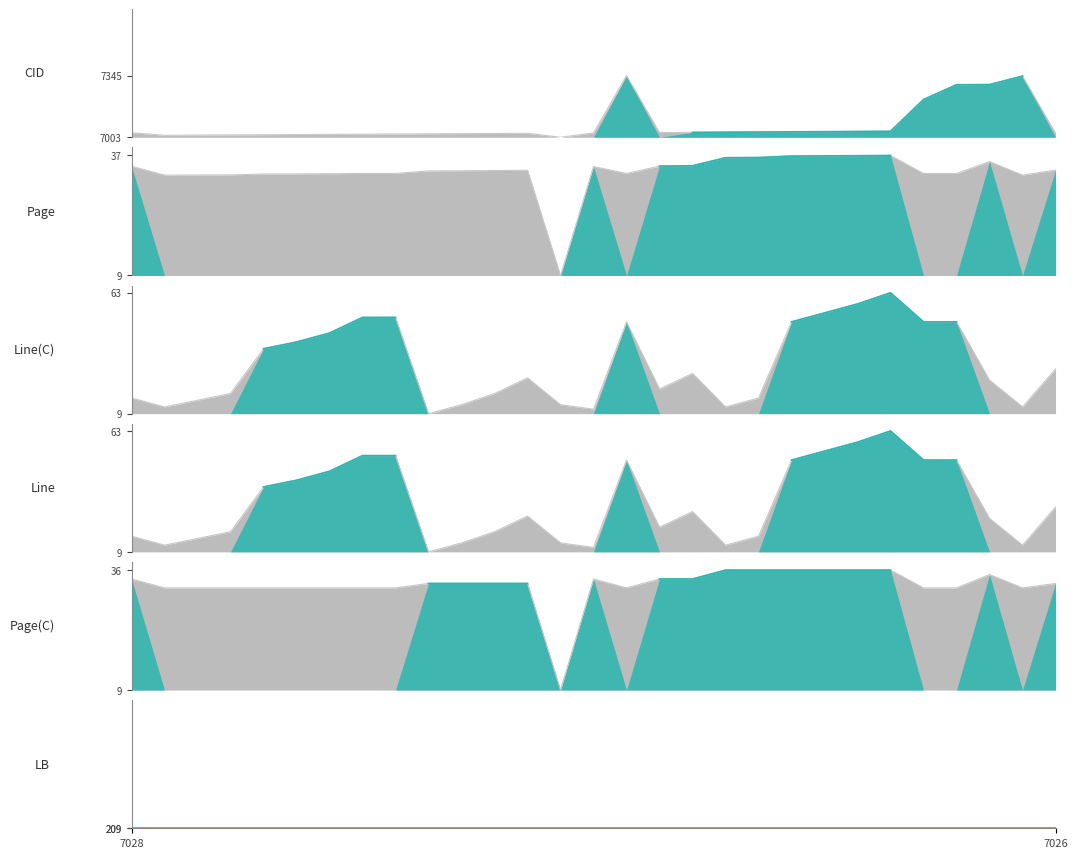

True or false: Line(C) and Line intersect in this chart.

False